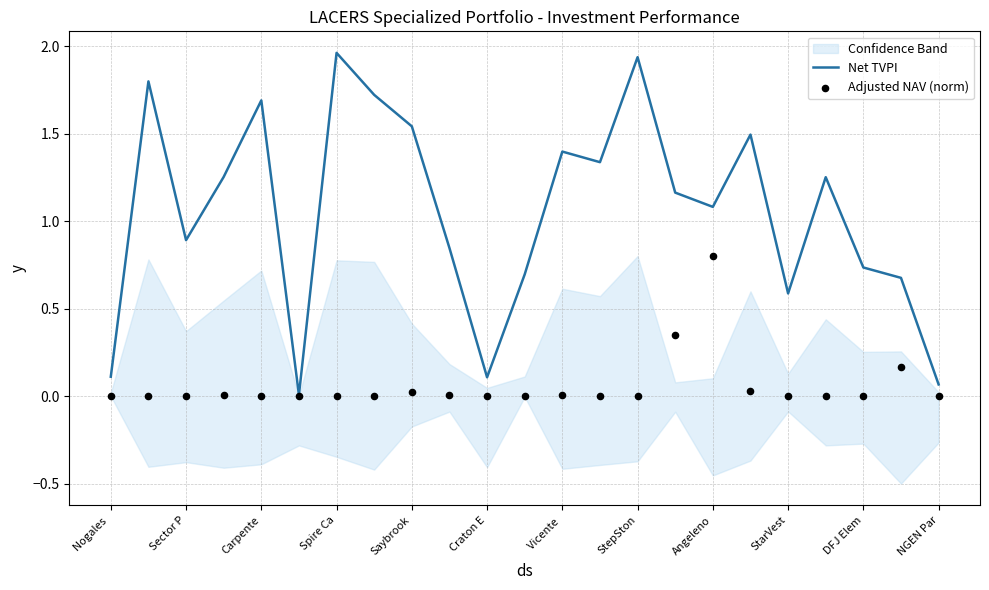

What are all the series names shown in the legend?

Net TVPI, Adjusted NAV (norm)